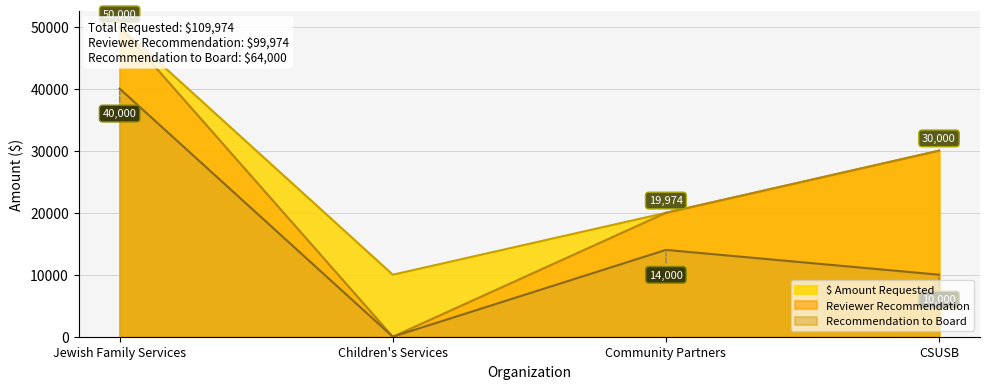

What is the difference between the second highest and second lowest values in the $ Amount Requested series?

10026